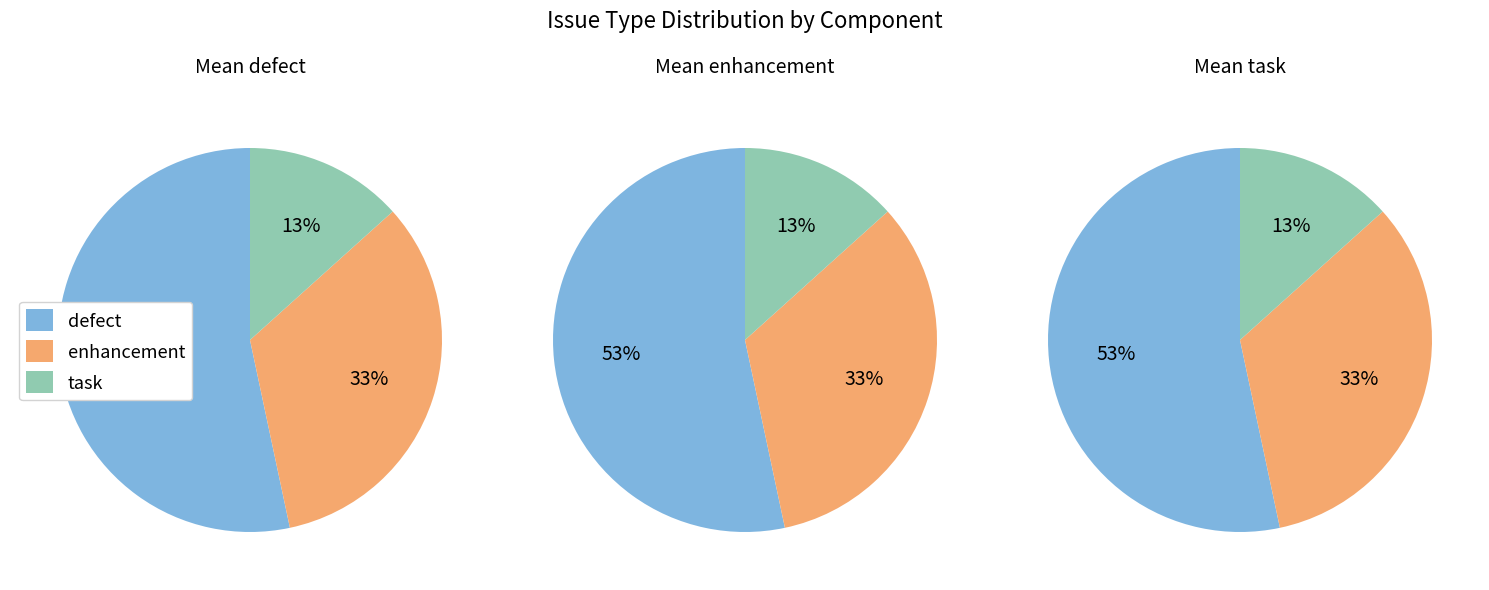

Which has a higher value, task or enhancement?

enhancement